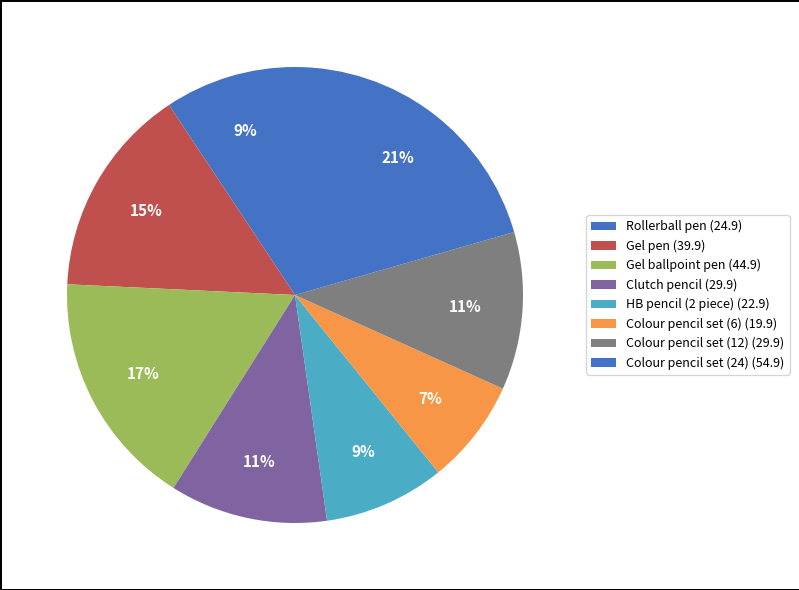

How many slices are in this pie chart?

8